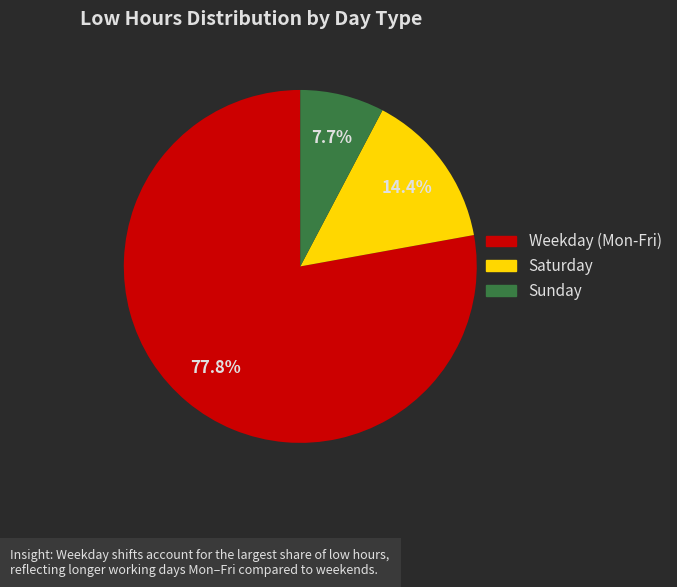

Does any single category account for the majority?

Yes